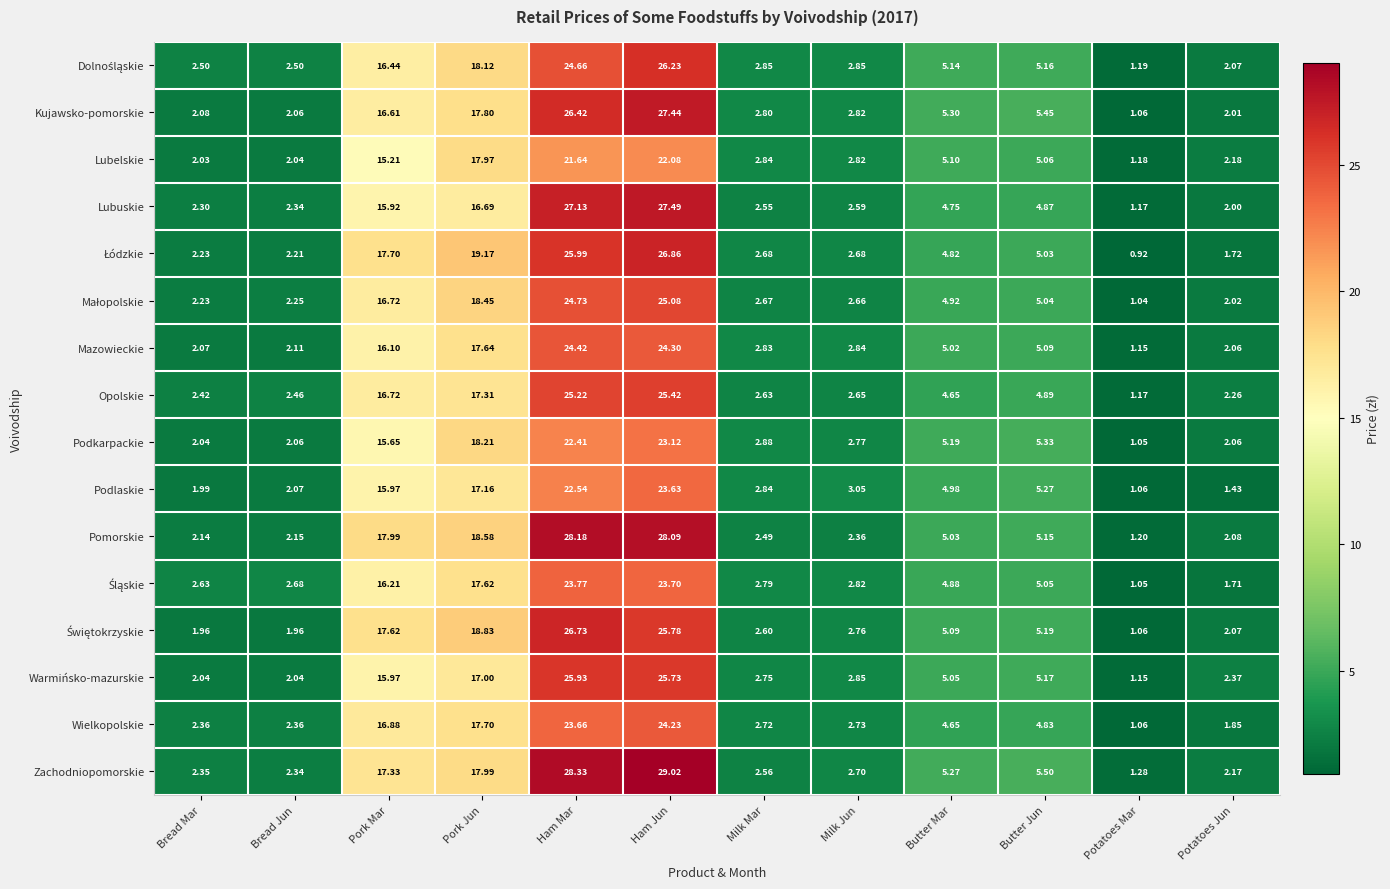

Which series has the widest spread of values?

Zachodniopomorskie